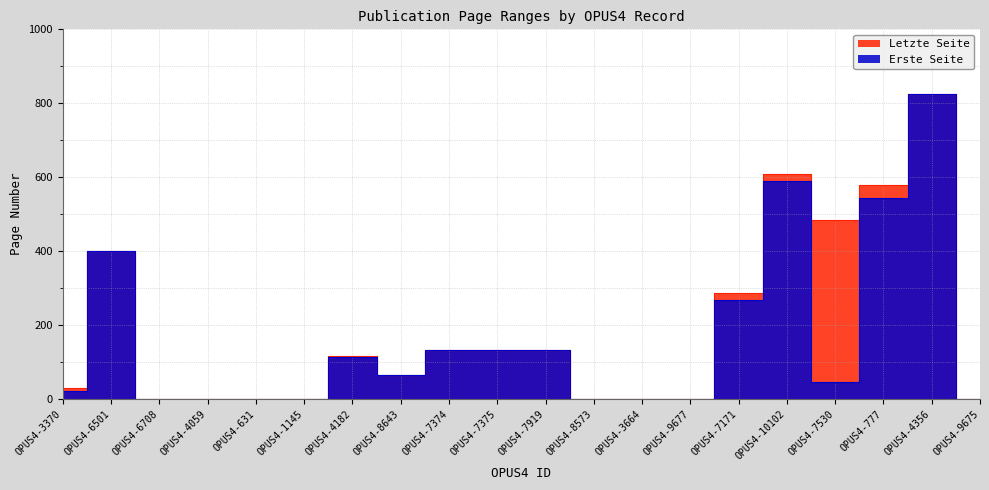

Reading left to right, extract all data points from this chart.

Erste Seite: 22	399	0	0	0	0	113	66	132	132	132	0	0	0	267	589	45	543	825	0
Letzte Seite: 29	399	0	0	0	0	117	66	133	133	133	0	0	0	286	608	483	578	826	0